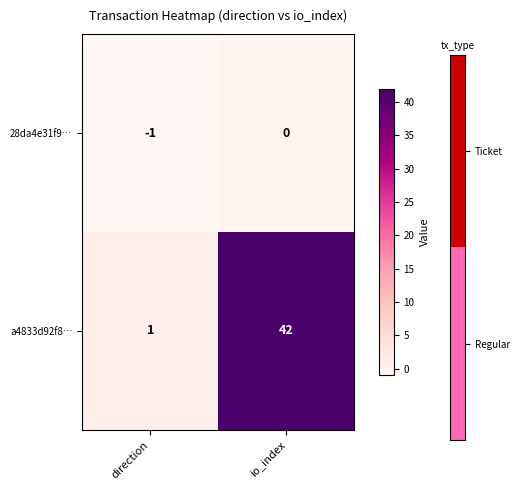

What is the difference between the maximum and minimum values in the a4833d92f8… series?

41